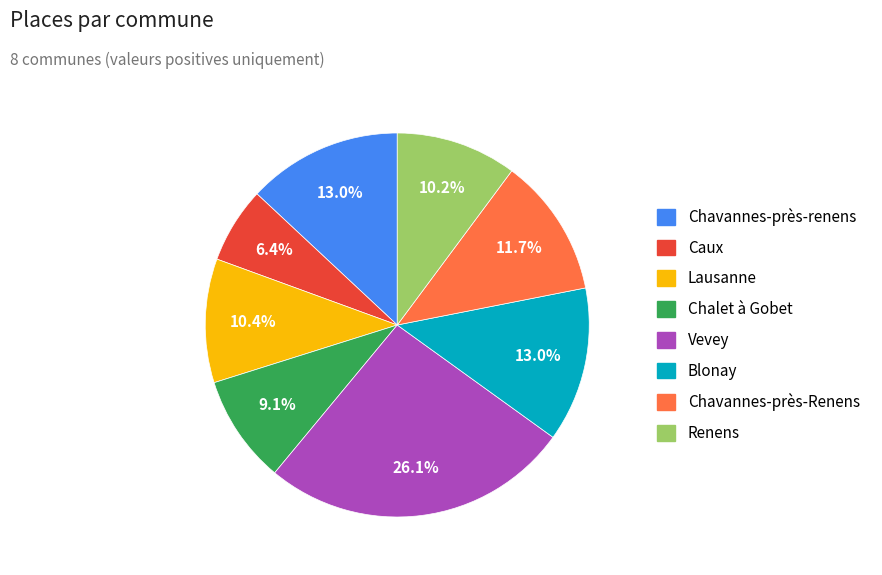

Which has a higher value, Chalet à Gobet or Blonay?

Blonay